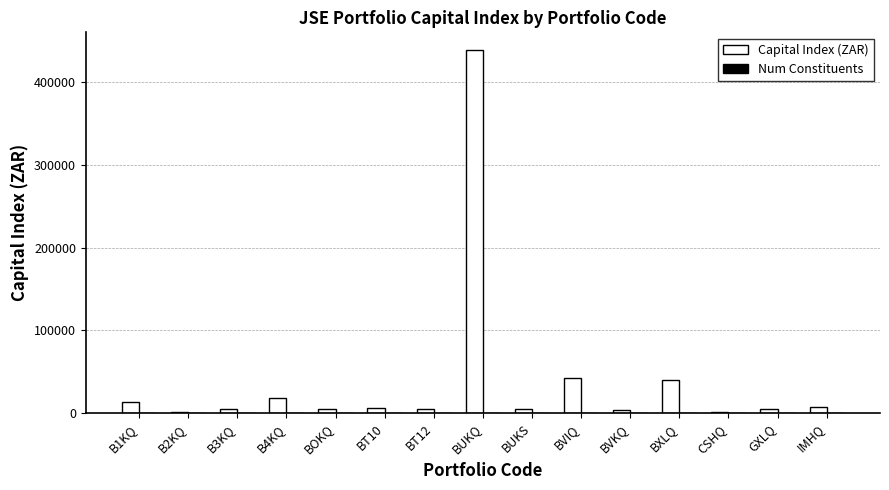

At which label does Capital Index (ZAR) reach its peak?

BUKQ